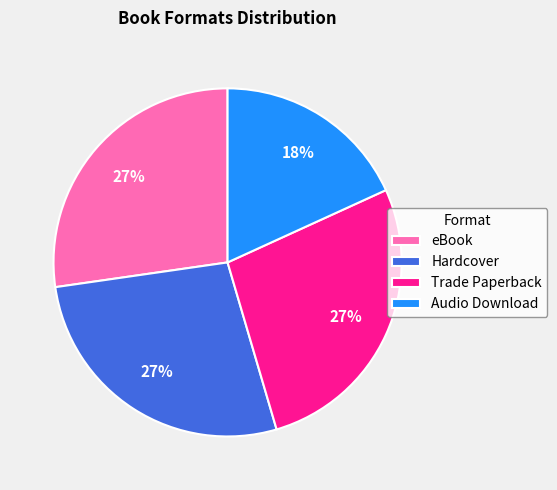

Combined, do eBook and Audio Download account for over 50%?

No